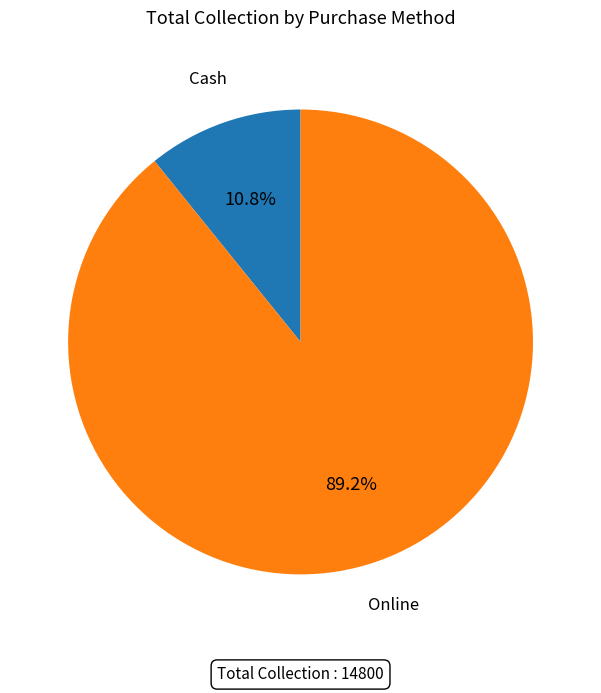

What percentage is the Cash slice, to the nearest percent?

11%